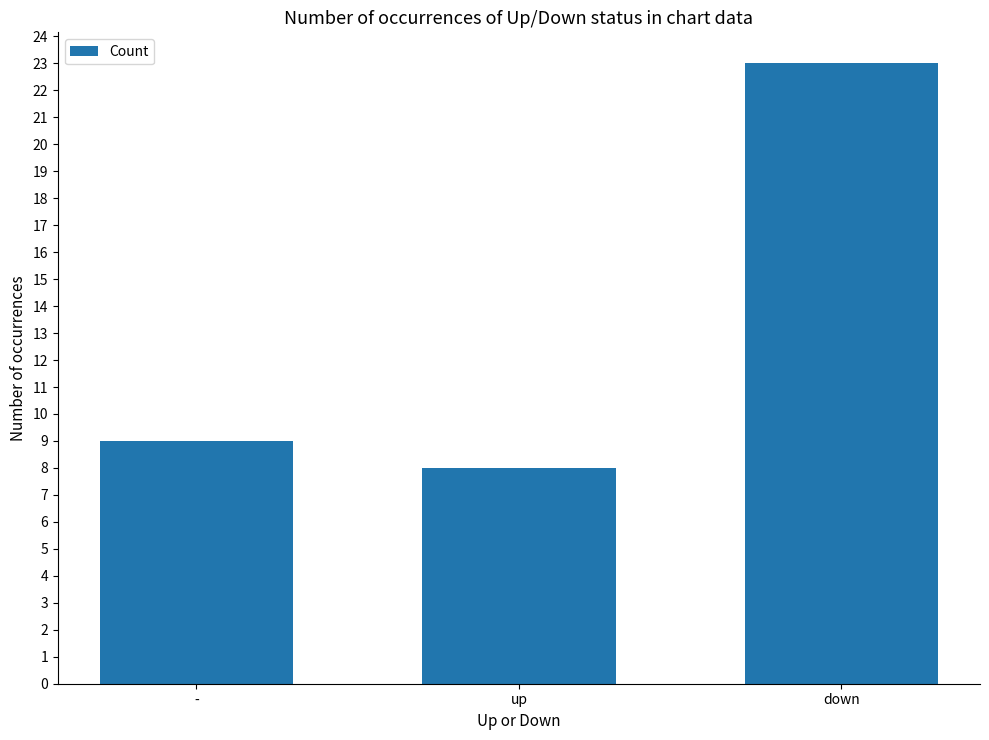

What is the smallest value displayed?

8